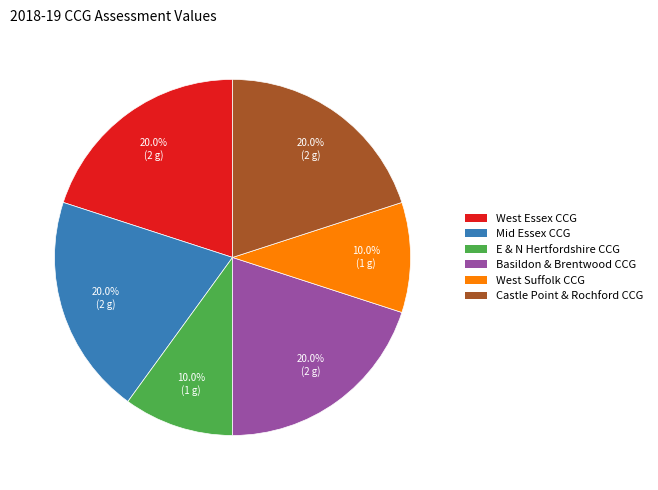

What is the total percentage of Mid Essex CCG and Basildon & Brentwood CCG?

40.0%